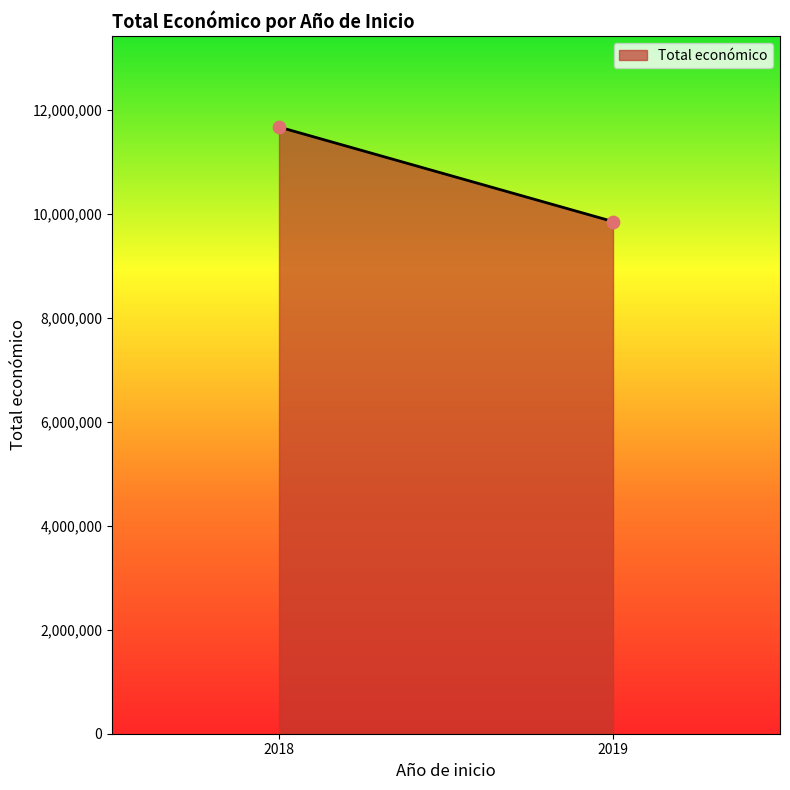

What is the average X value?

2018